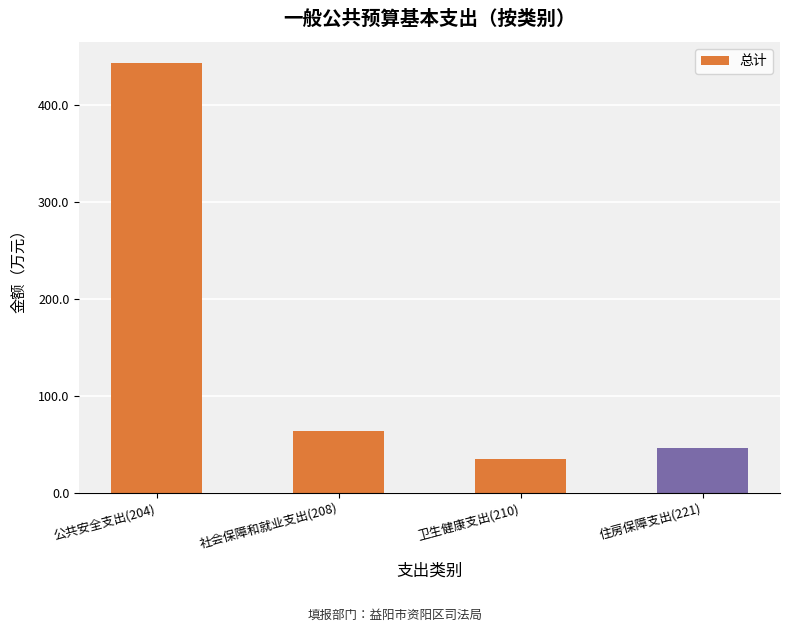

What is the difference between the maximum and minimum values?

408.0